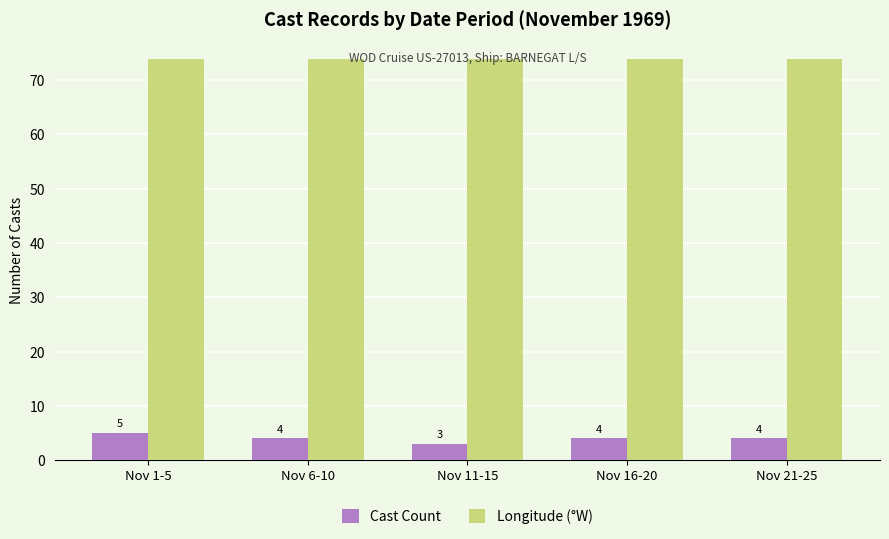

Which category has the highest value in the Cast Count series?

Nov 1-5